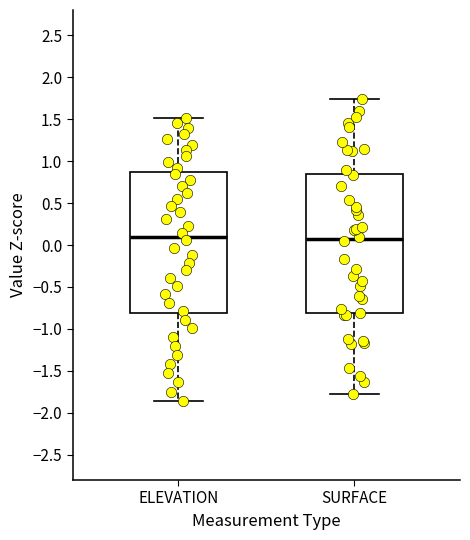

Reading left to right, transcribe this box plot: for each box, give where its median line is, the range the box spans, and where its two whiskers end, as read against the y-axis. The values are not printed on the chart, so give them approximately, as read against the axis.

ELEVATION: median 0.10, box -0.80 to 0.85, whiskers -1.85 to 1.50
SURFACE: median 0.05, box -0.80 to 0.85, whiskers -1.75 to 1.75